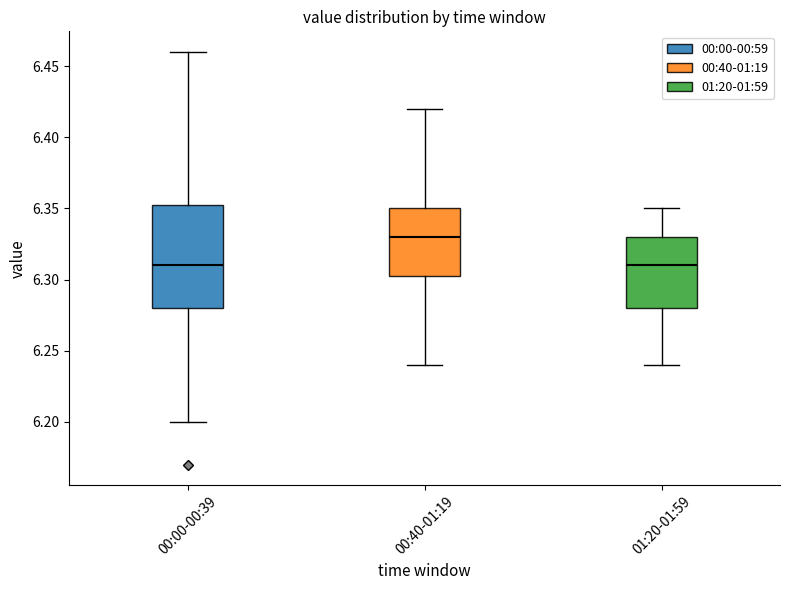

Reading left to right, transcribe this box plot: for each box, give where its median line is, the range the box spans, and where its two whiskers end, as read against the y-axis. The values are not printed on the chart, so give them approximately, as read against the axis.

00:00-00:39: median 6.310, box 6.280 to 6.355, whiskers 6.200 to 6.460
00:40-01:19: median 6.330, box 6.305 to 6.350, whiskers 6.240 to 6.420
01:20-01:59: median 6.310, box 6.280 to 6.330, whiskers 6.240 to 6.350